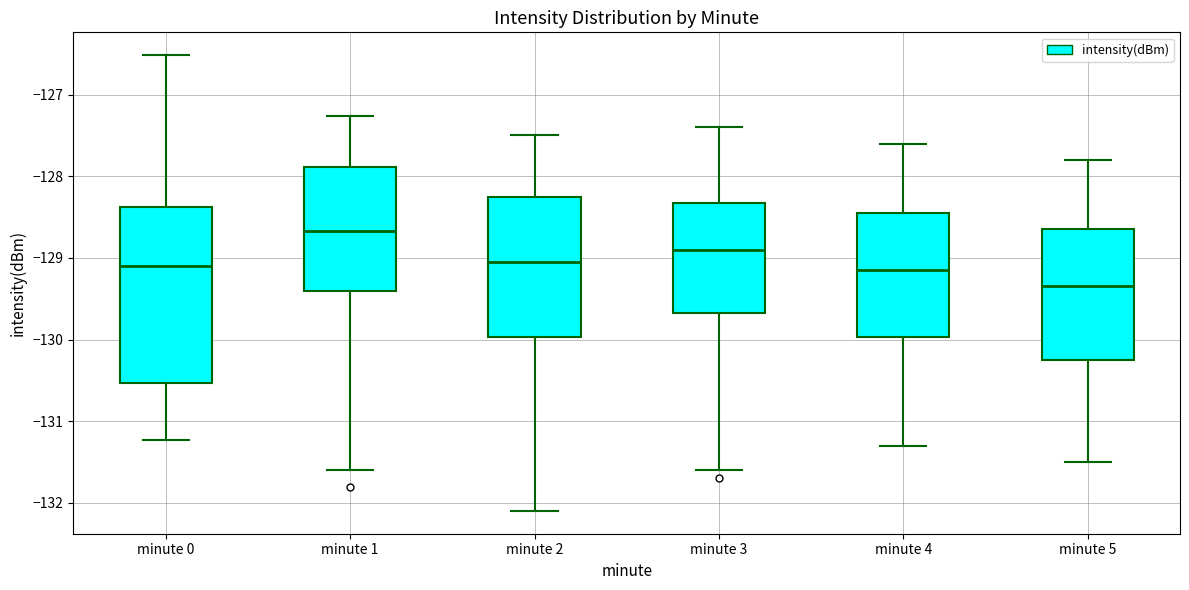

Where does the median line of the box for minute 3 sit on the y-axis? The values are not printed on the chart, so give them approximately, as read against the axis.

-128.9